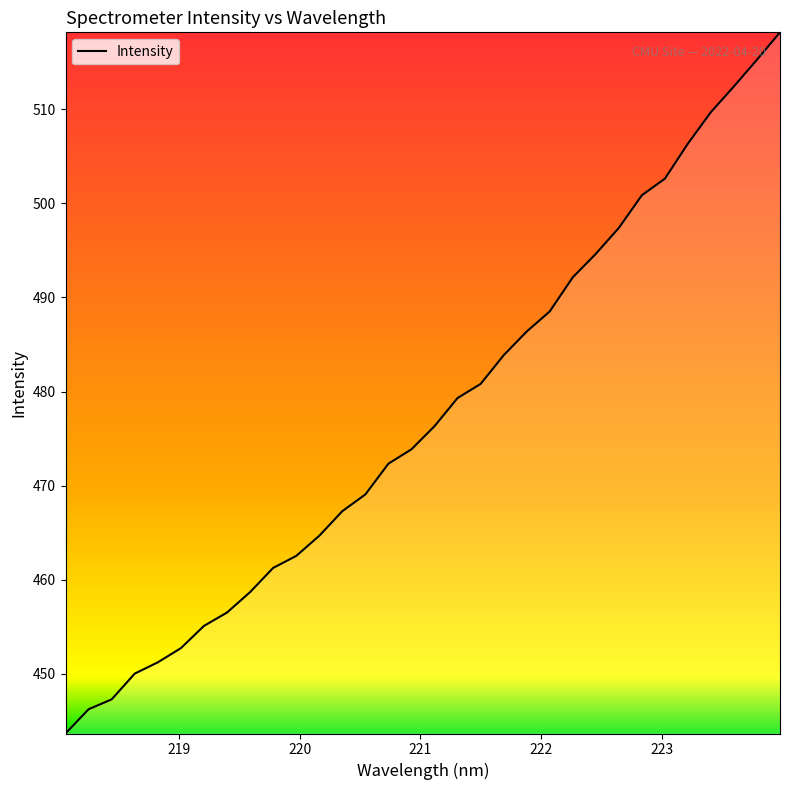

What is the maximum value shown in the chart?

518.2